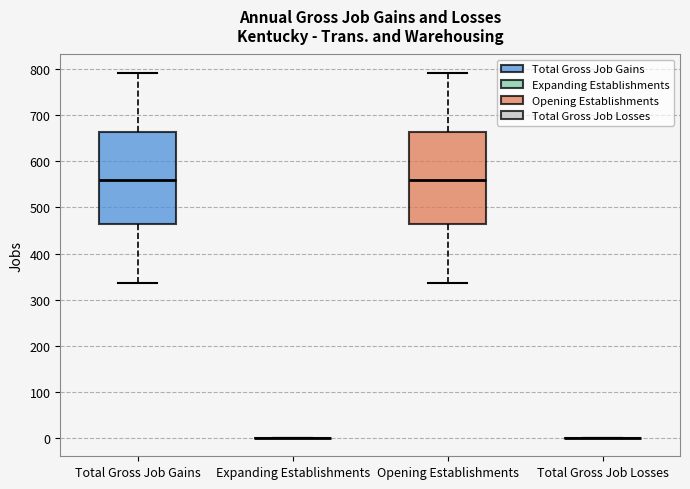

Reading left to right, read every box against the y-axis: the position of its median line, the range the box covers, and the ends of its whiskers. The values are not printed on the chart, so give them approximately, as read against the axis.

Total Gross Job Gains: median 560, box 470 to 660, whiskers 340 to 790
Expanding Establishments: box collapsed to a line at 0, whiskers 0 to 0
Opening Establishments: median 560, box 470 to 660, whiskers 340 to 790
Total Gross Job Losses: box collapsed to a line at 0, whiskers 0 to 0